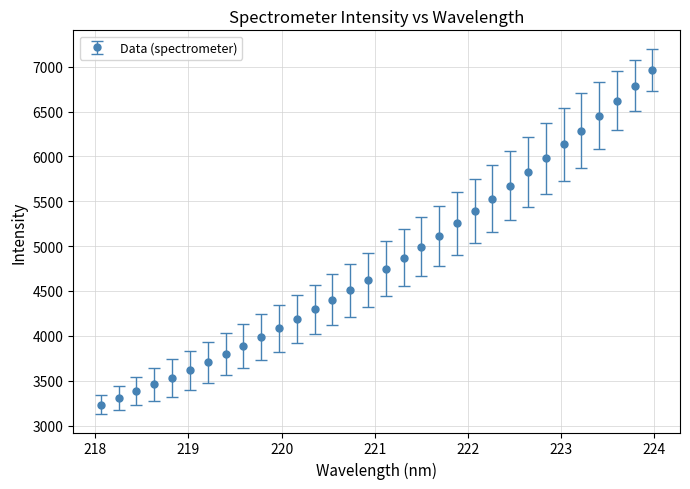

What is the value of the 27th point from the left?

6133.6